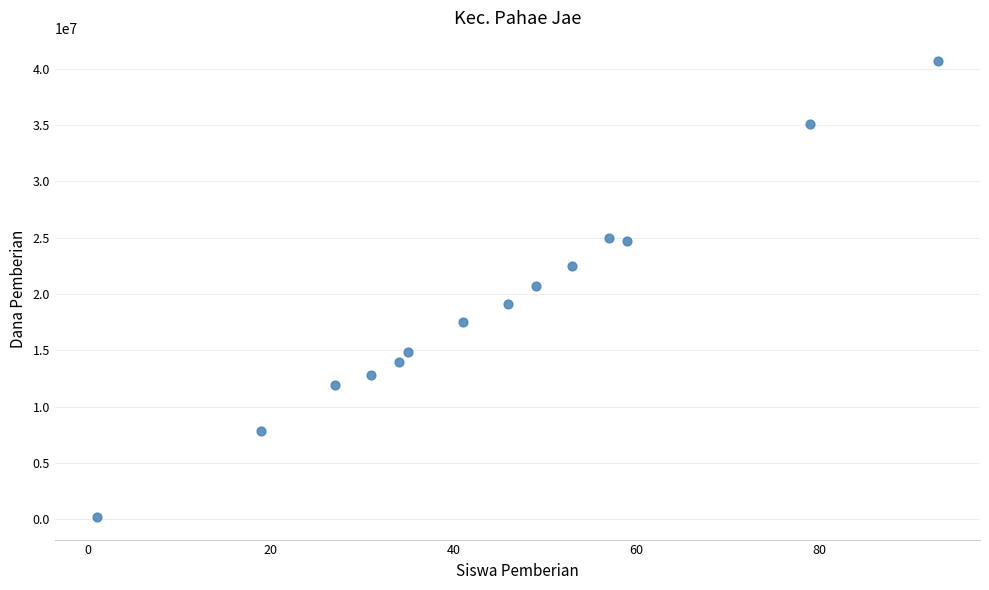

What is the range of X values (max minus min)?

92